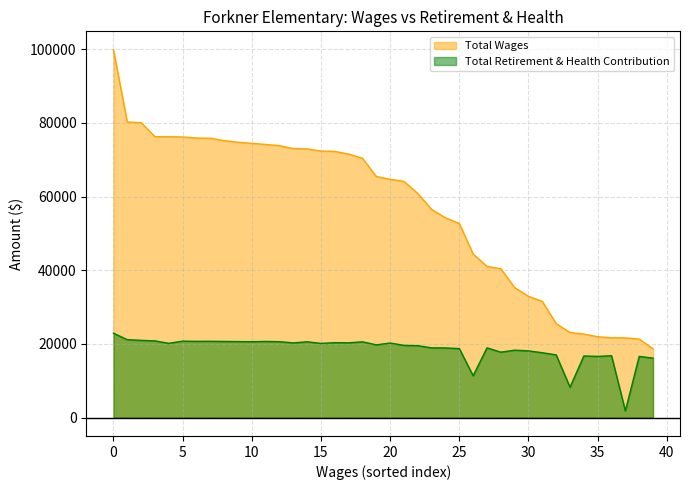

Which series has the largest range (max minus min)?

Total Wages